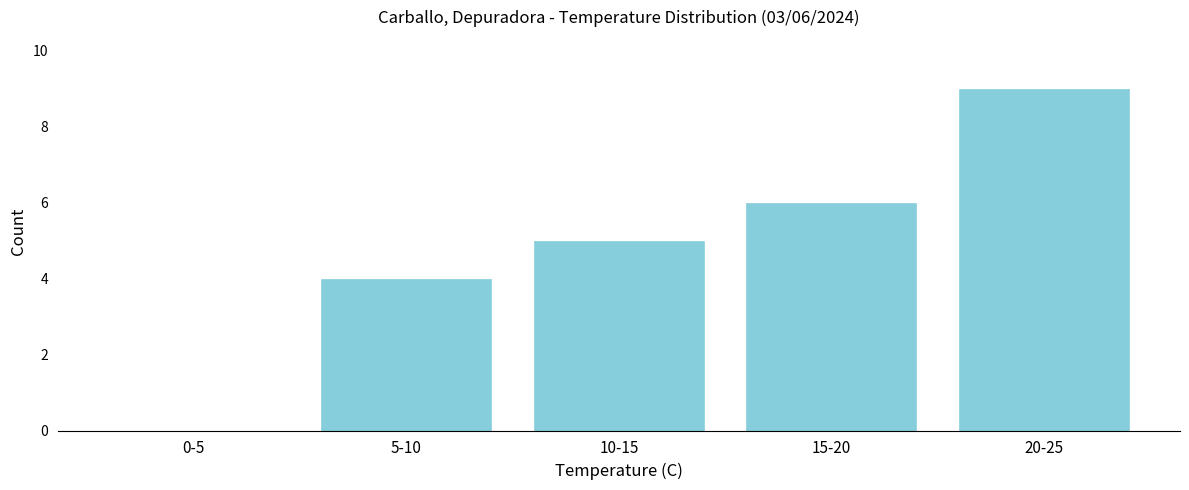

Reading right to left, transcribe all the data shown in this chart.

20-25=9	15-20=6	10-15=5	5-10=4	0-5=0